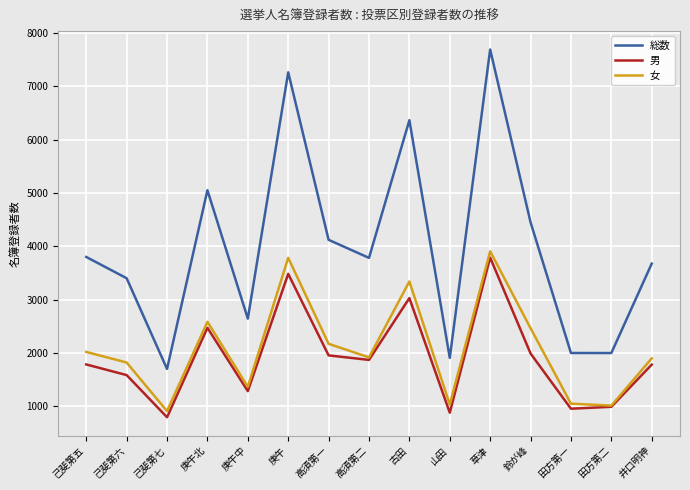

True or false: 女 and 総数 intersect in this chart.

False